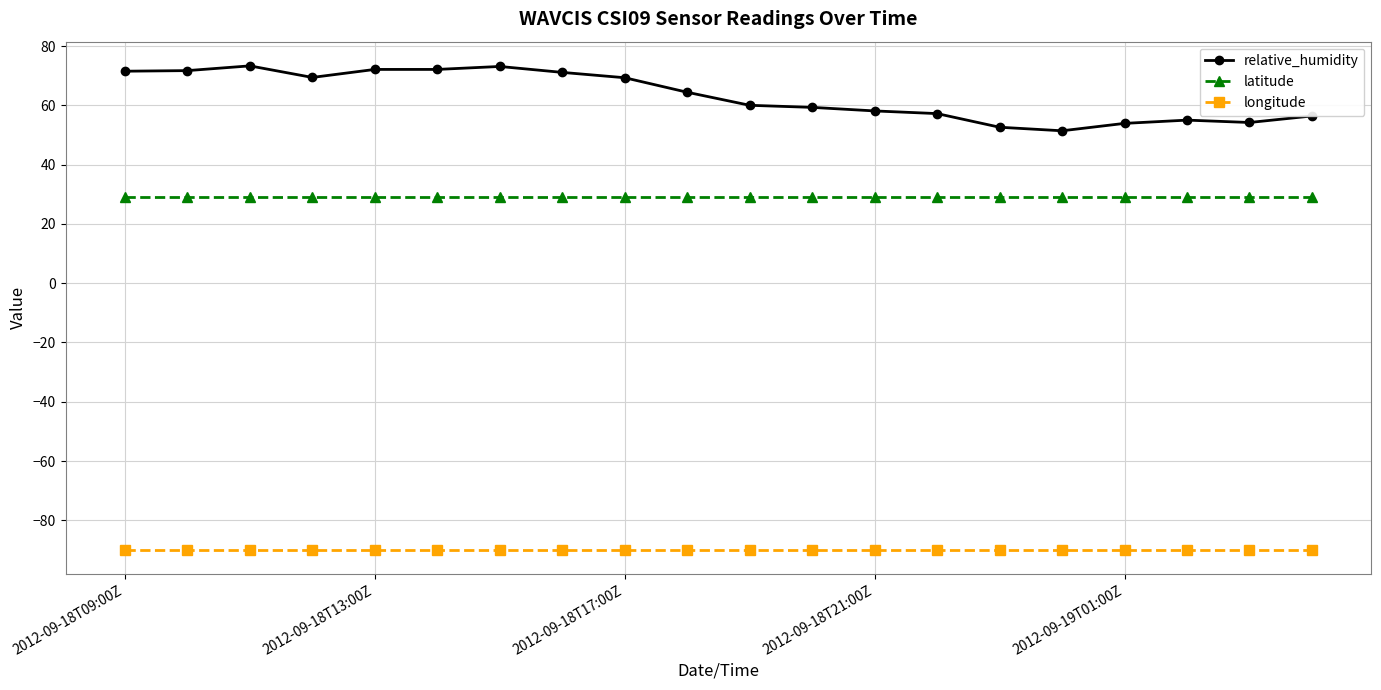

Rank the series by their maximum value, from lowest to highest.

longitude, latitude, relative_humidity